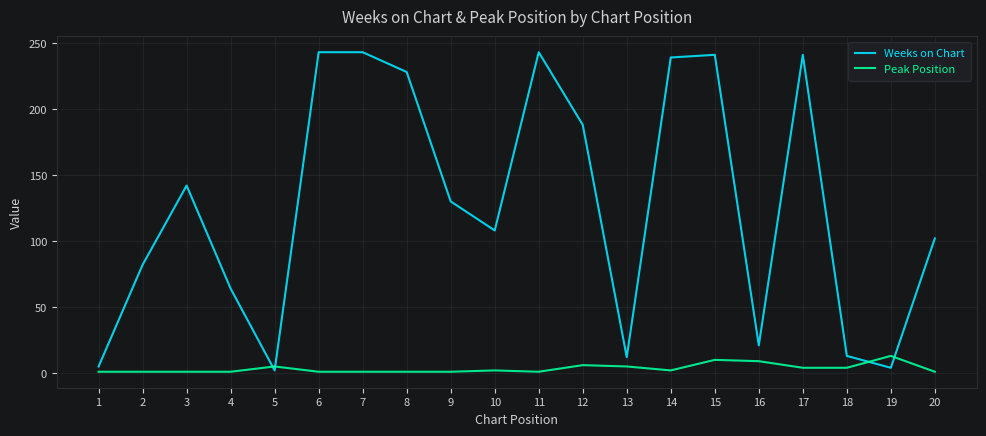

How many lines are shown in the chart?

2